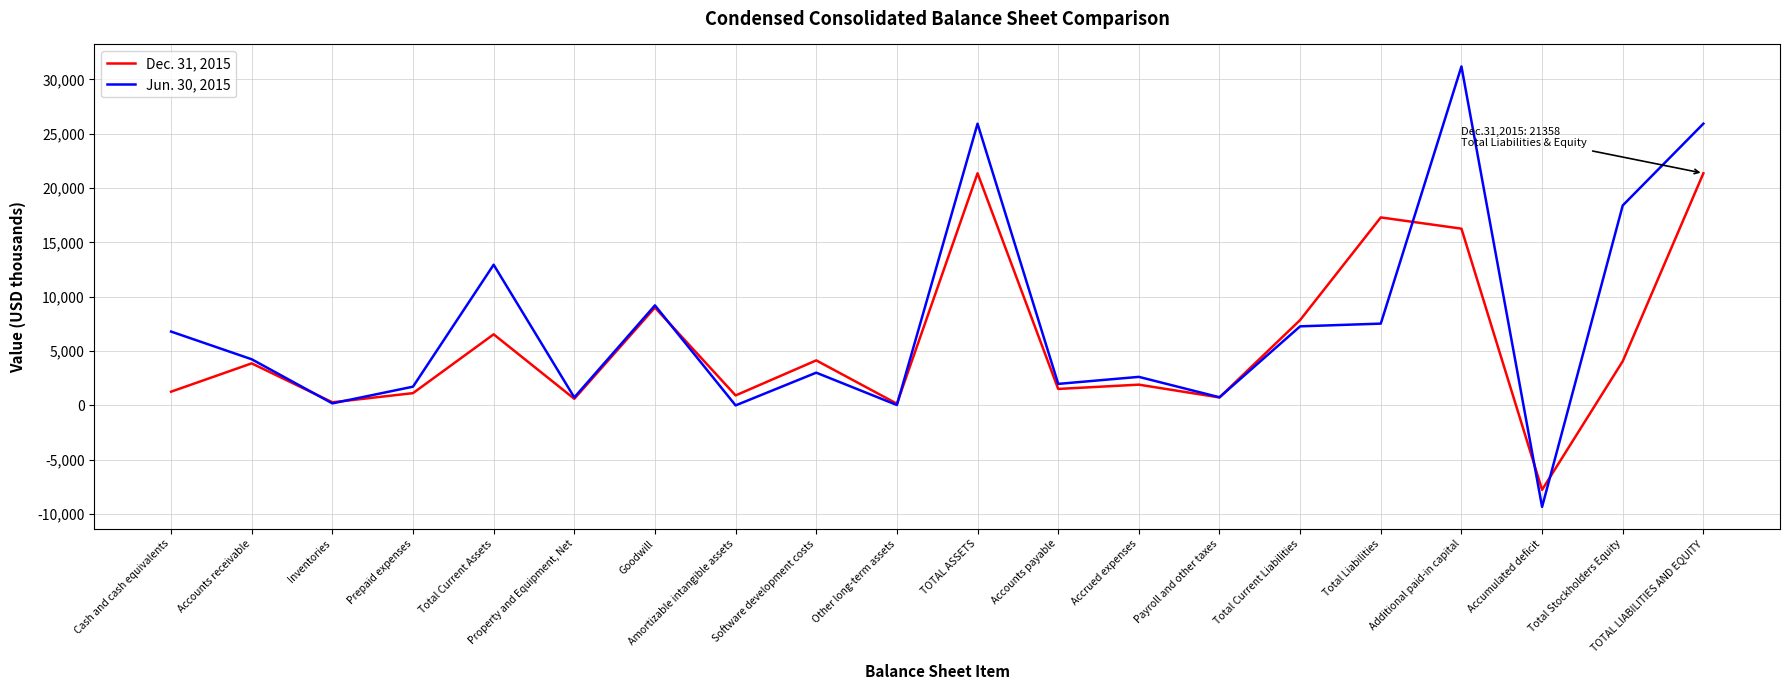

How many values in the Jun. 30, 2015 series are below 4243?

10